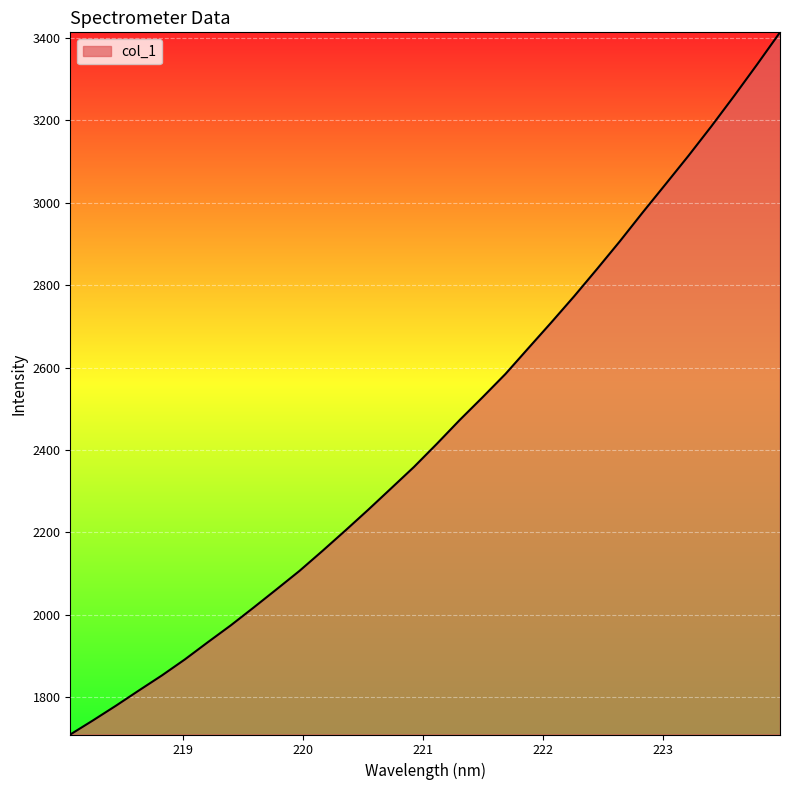

What is the difference between the maximum and minimum values?

1703.6